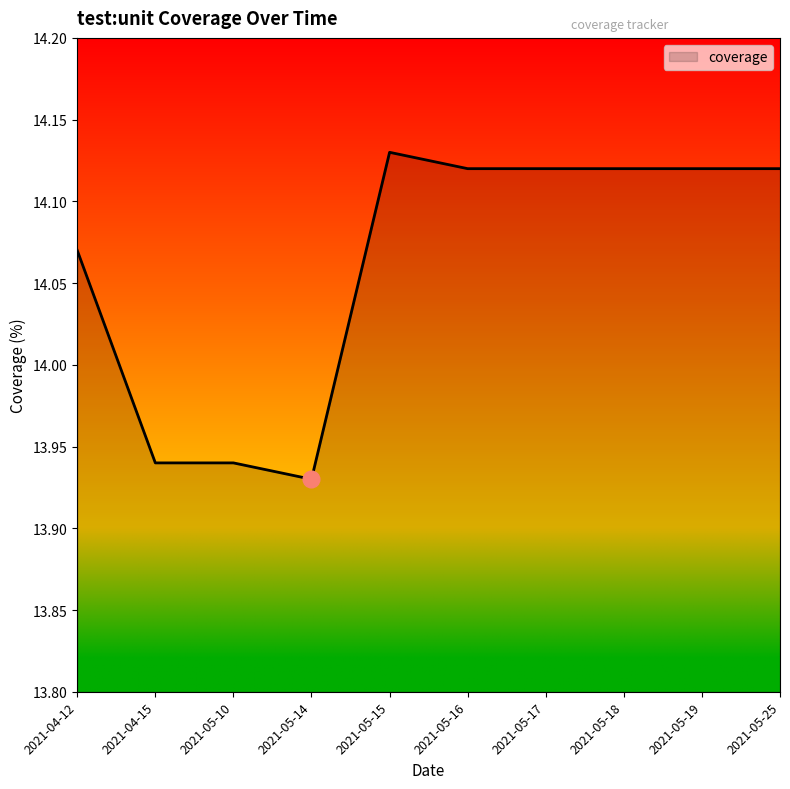

At which label does the data first exceed 14?

2021-04-12